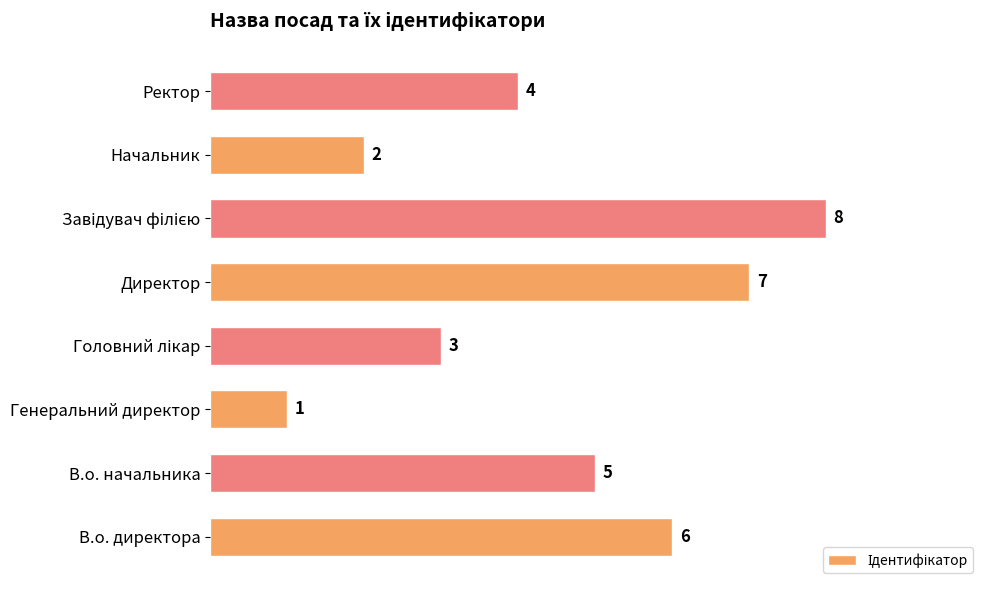

What is the change in value from В.о. директора to Генеральний директор?

-5